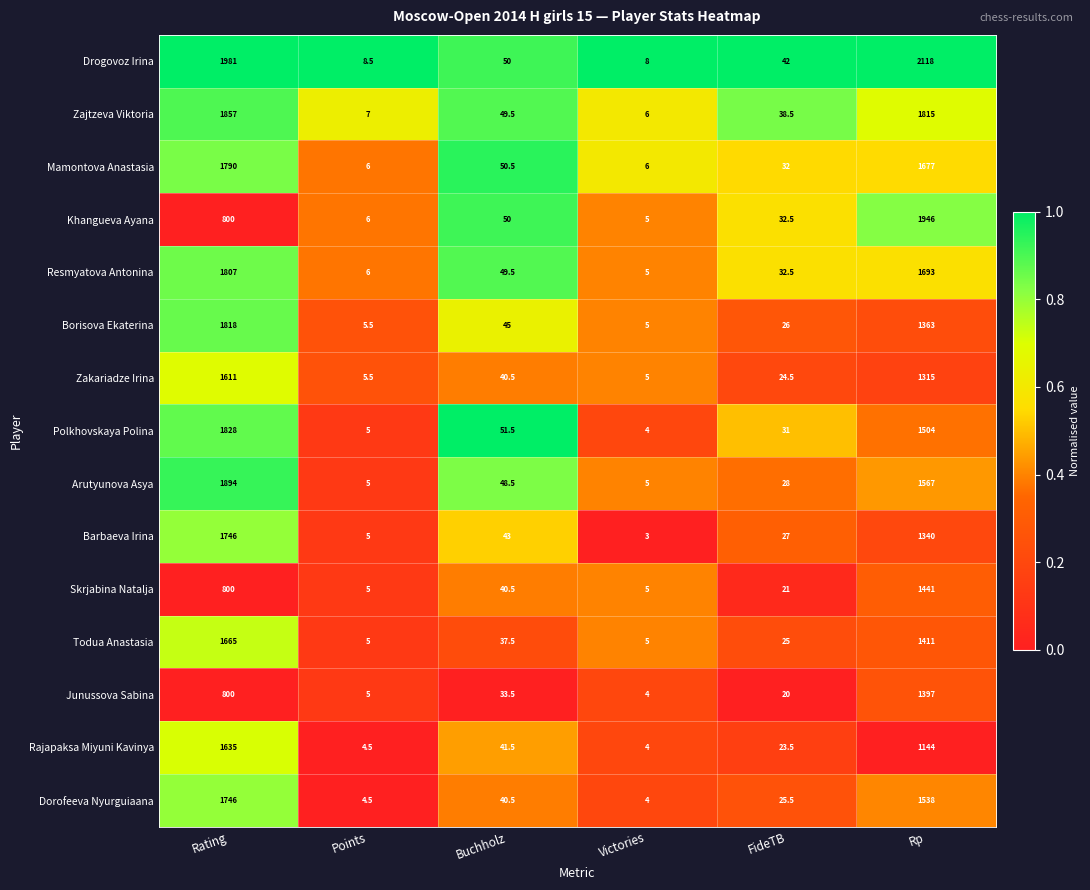

True or false: Drogovoz Irina has a value of 1176.8 at Rp.

False